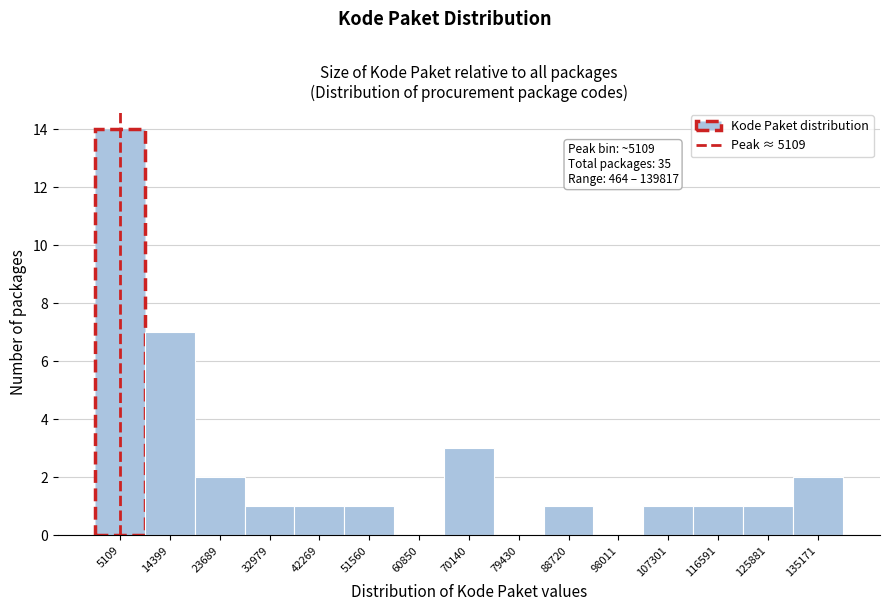

Which range on the x-axis has the tallest bar?

0 to 10000